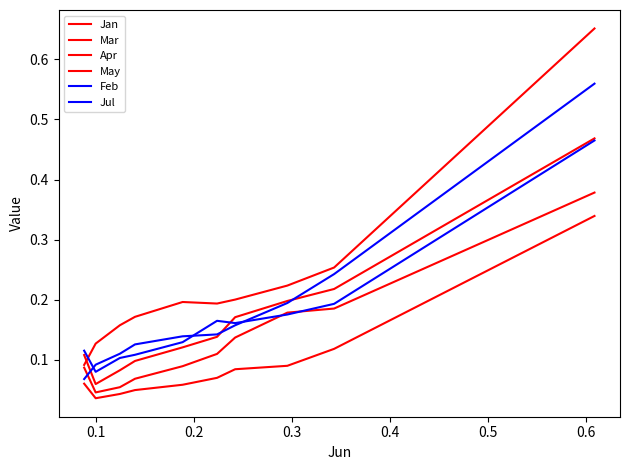

At how many categories does at least one series exceed 0?

10